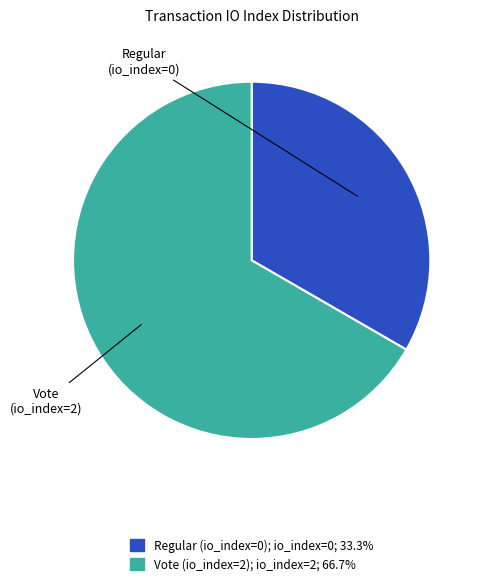

True or false: Regular (io_index=0) accounts for 8% of the total.

False